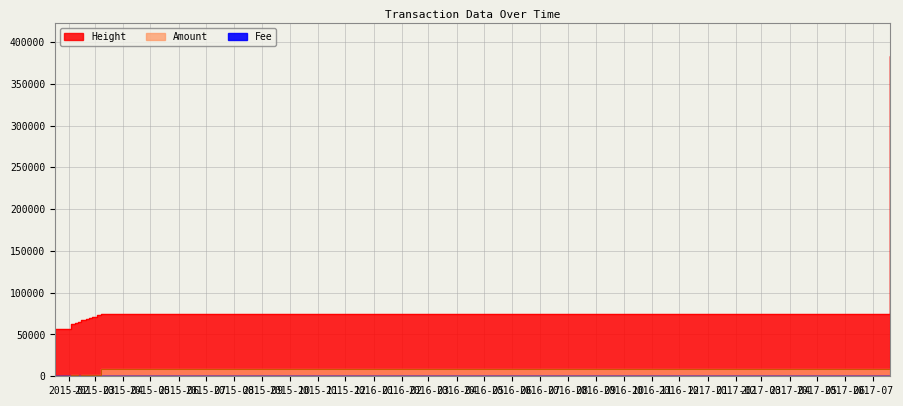

Is it true that Amount equals 982.0 at 2015-02-26 10:36:33?

True